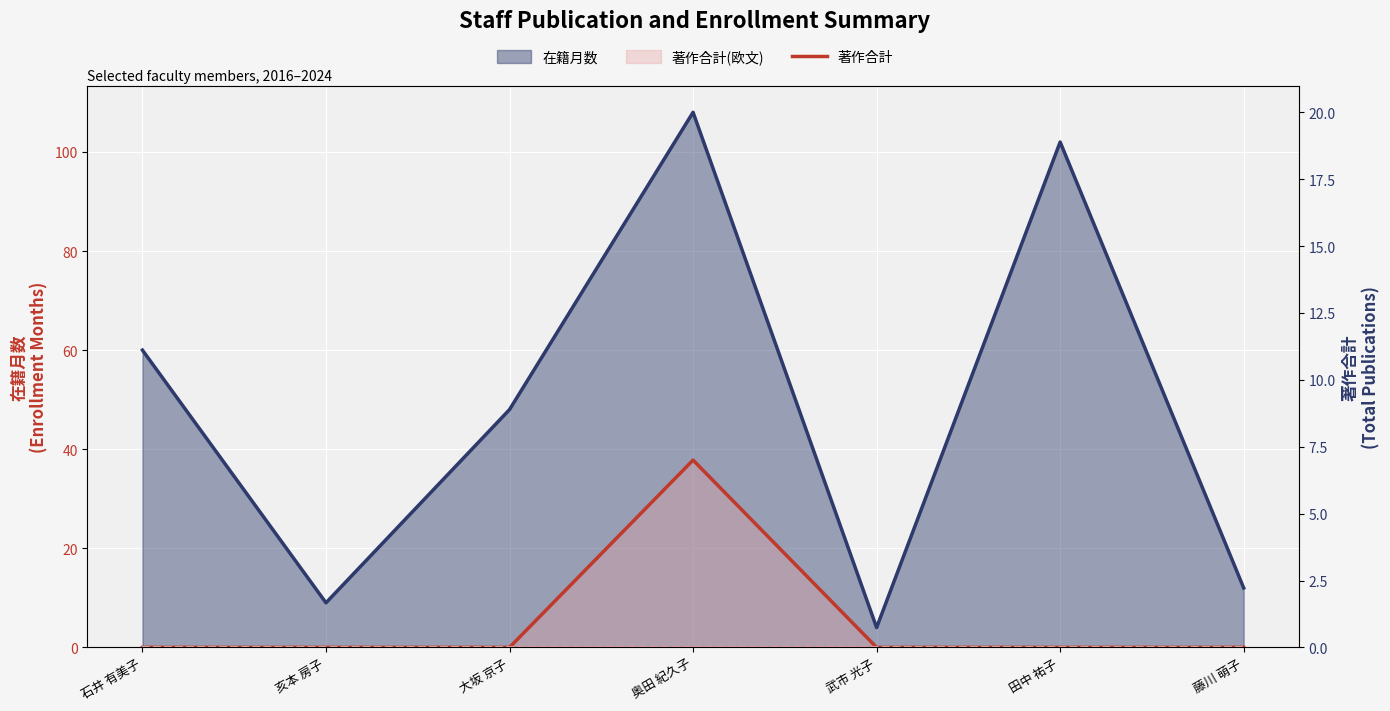

How many lines are shown in the chart?

1